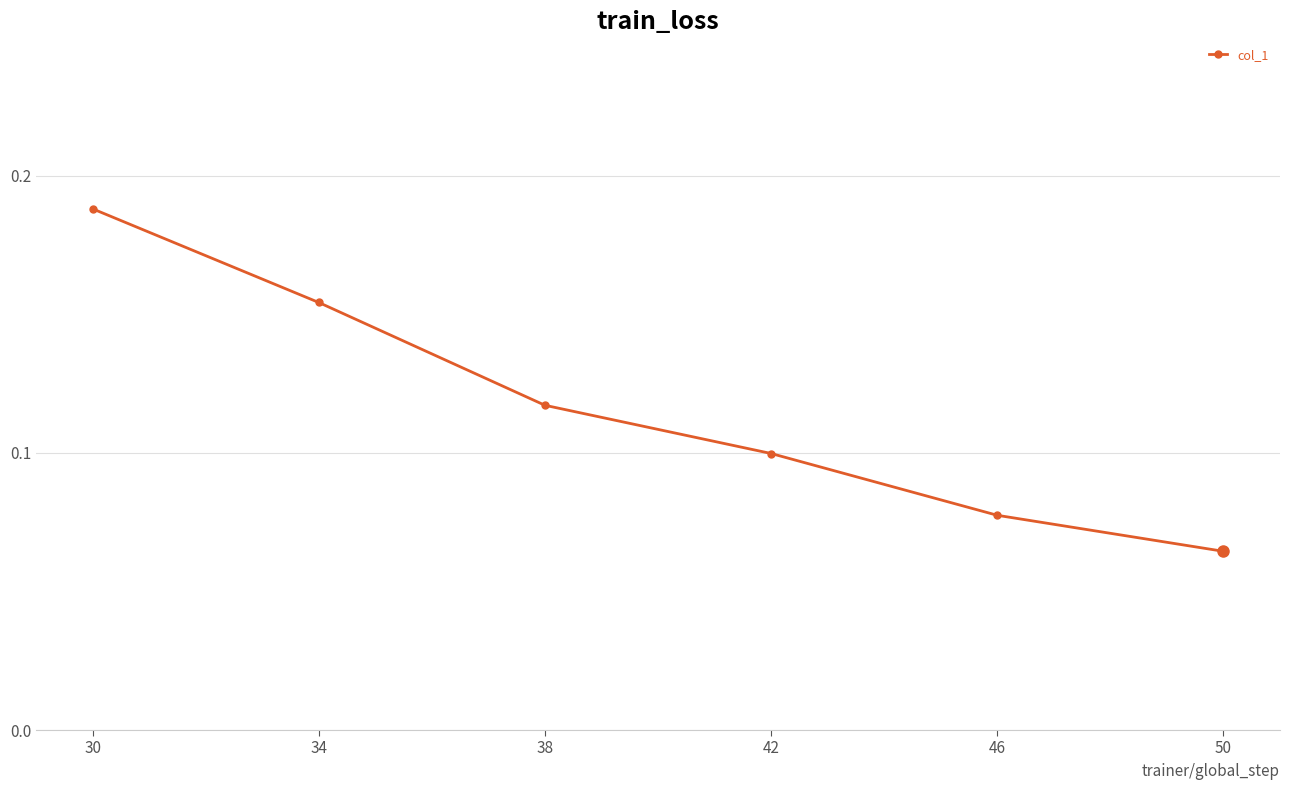

Count the values in the range 0 to 1.

6